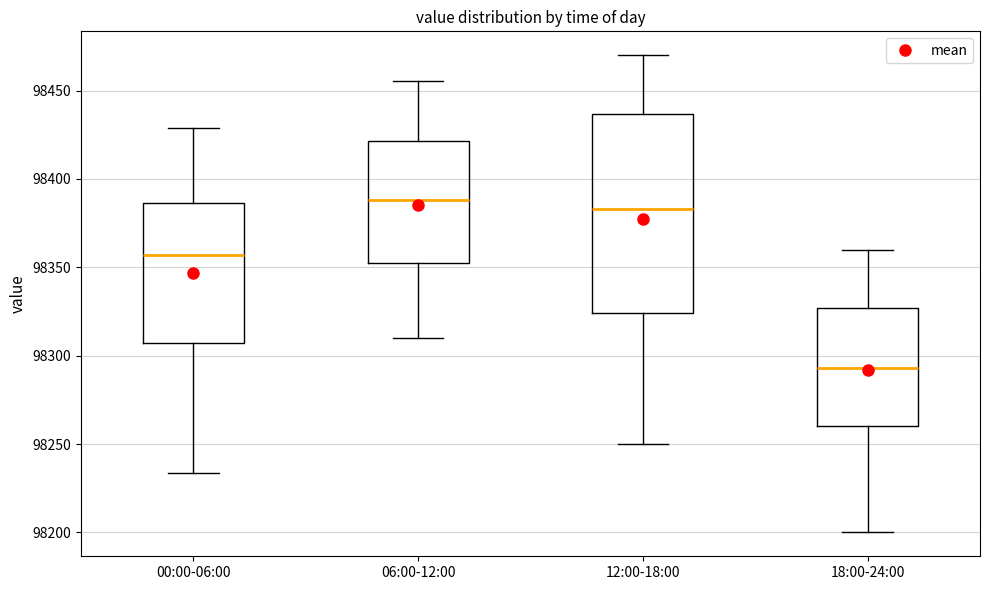

Reading left to right, read every box against the y-axis: the position of its median line, the range the box covers, and the ends of its whiskers. The values are not printed on the chart, so give them approximately, as read against the axis.

00:00-06:00: median 98355, box 98305 to 98385, whiskers 98235 to 98430
06:00-12:00: median 98390, box 98355 to 98420, whiskers 98310 to 98455
12:00-18:00: median 98385, box 98325 to 98435, whiskers 98250 to 98470
18:00-24:00: median 98295, box 98260 to 98325, whiskers 98200 to 98360